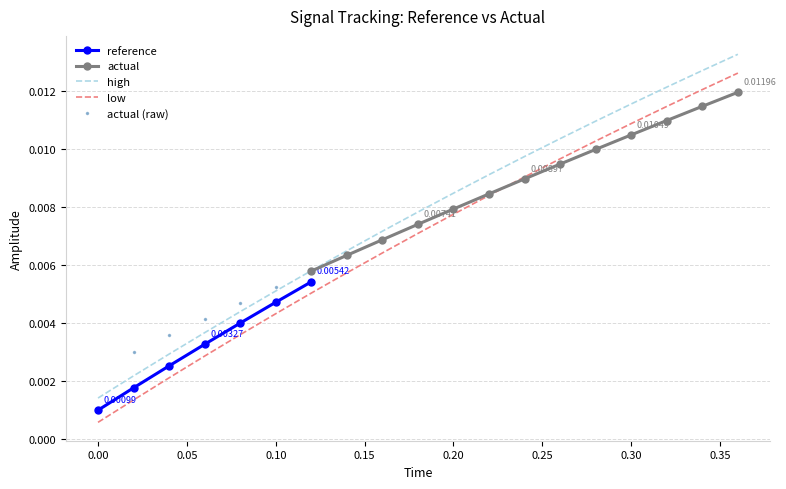

How many intersections are there between high and actual?

1